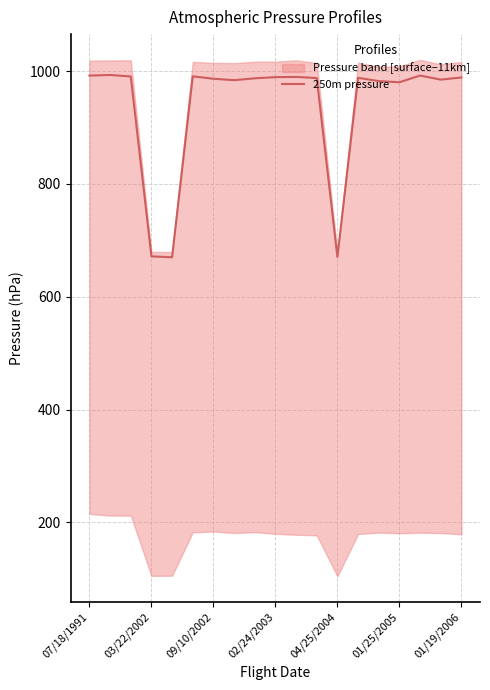

How many points are lower than both their immediate neighbors (excluding endpoints)?

5